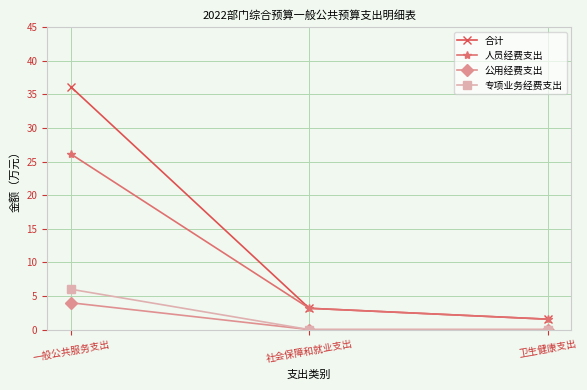

Is the value of 公用经费支出 at 卫生健康支出 greater than the value of 人员经费支出 at 一般公共服务支出?

No